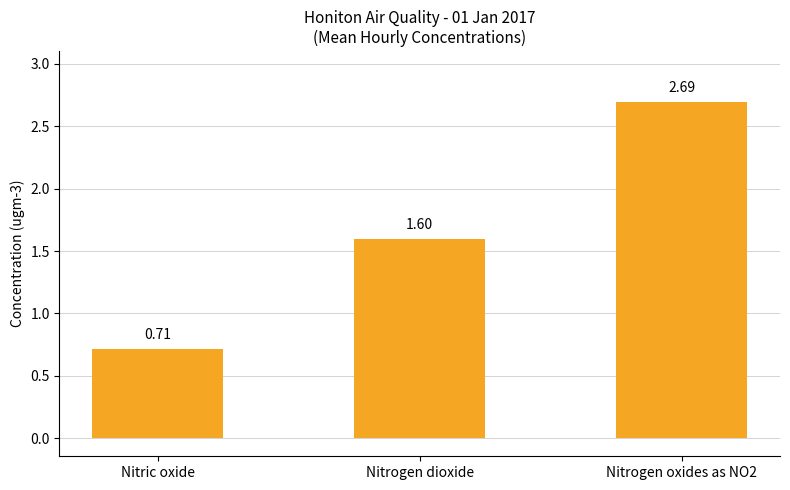

What is the change in value from Nitric oxide to Nitrogen oxides as NO2?

+2.0